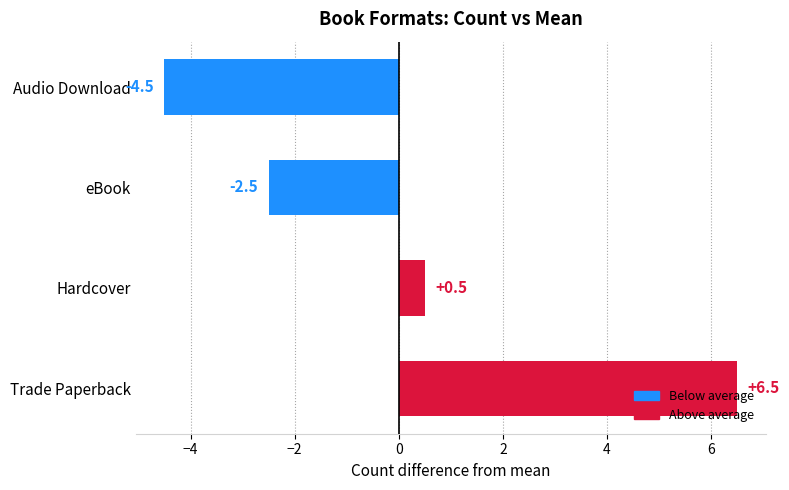

List the labels in order of value, smallest first.

Audio Download, eBook, Hardcover, Trade Paperback